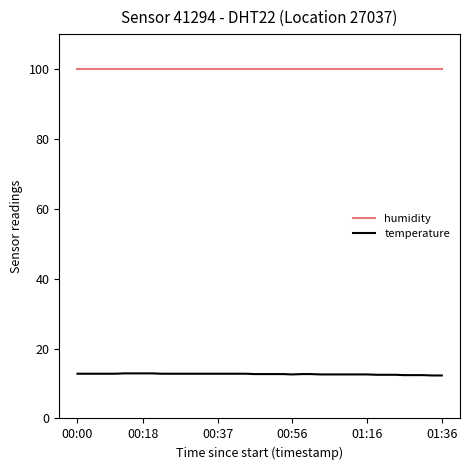

What is the smallest value displayed?

12.3